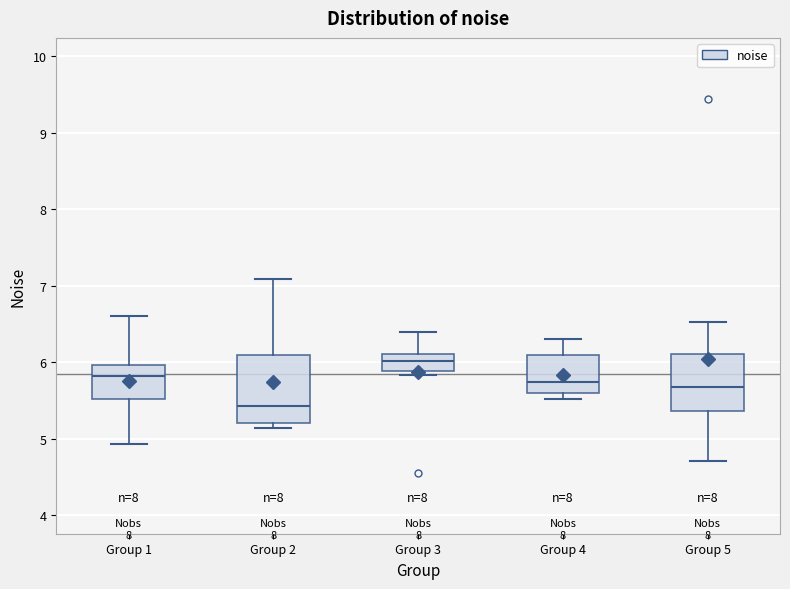

Reading left to right, read every box against the y-axis: the position of its median line, the range the box covers, and the ends of its whiskers. The values are not printed on the chart, so give them approximately, as read against the axis.

Group 1: median 5.8, box 5.5 to 6.0, whiskers 4.9 to 6.6
Group 2: median 5.4, box 5.2 to 6.1, whiskers 5.1 to 7.1
Group 3: median 6.0, box 5.9 to 6.1, whiskers 5.8 to 6.4
Group 4: median 5.7, box 5.6 to 6.1, whiskers 5.5 to 6.3
Group 5: median 5.7, box 5.4 to 6.1, whiskers 4.7 to 6.5